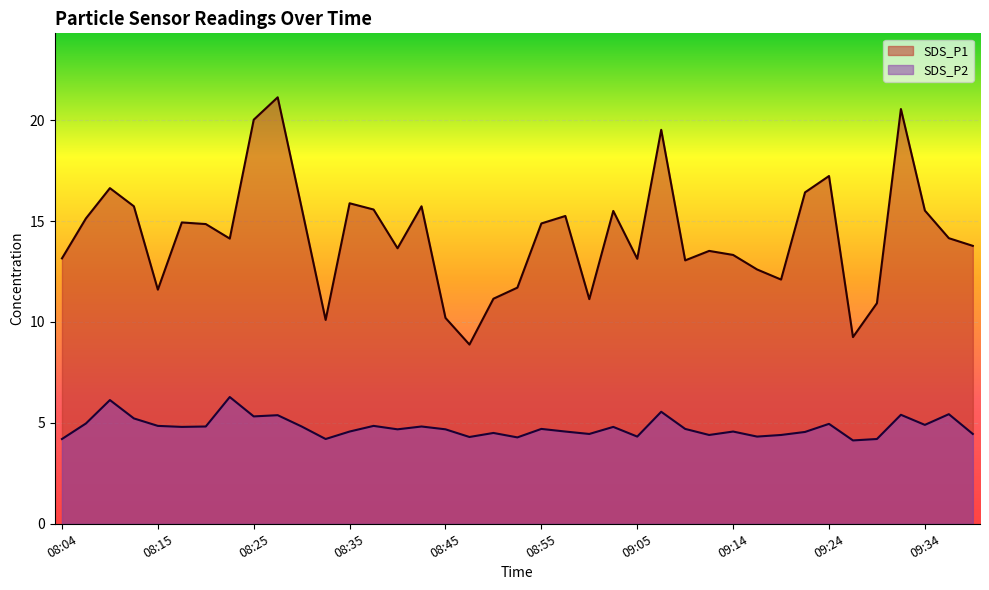

True or false: SDS_P1 and SDS_P2 intersect in this chart.

False